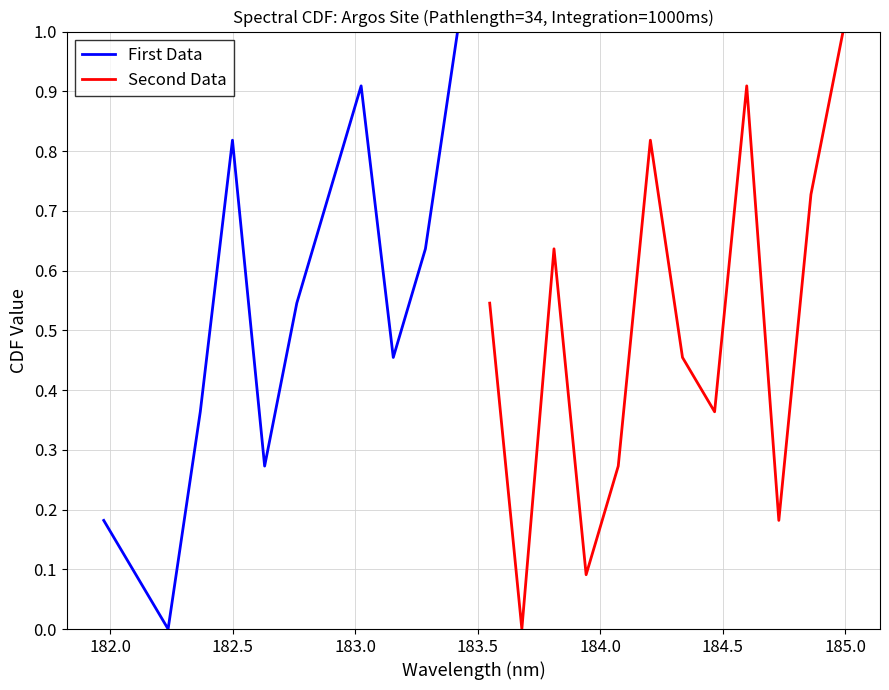

What is the maximum value for First Data?

1.0